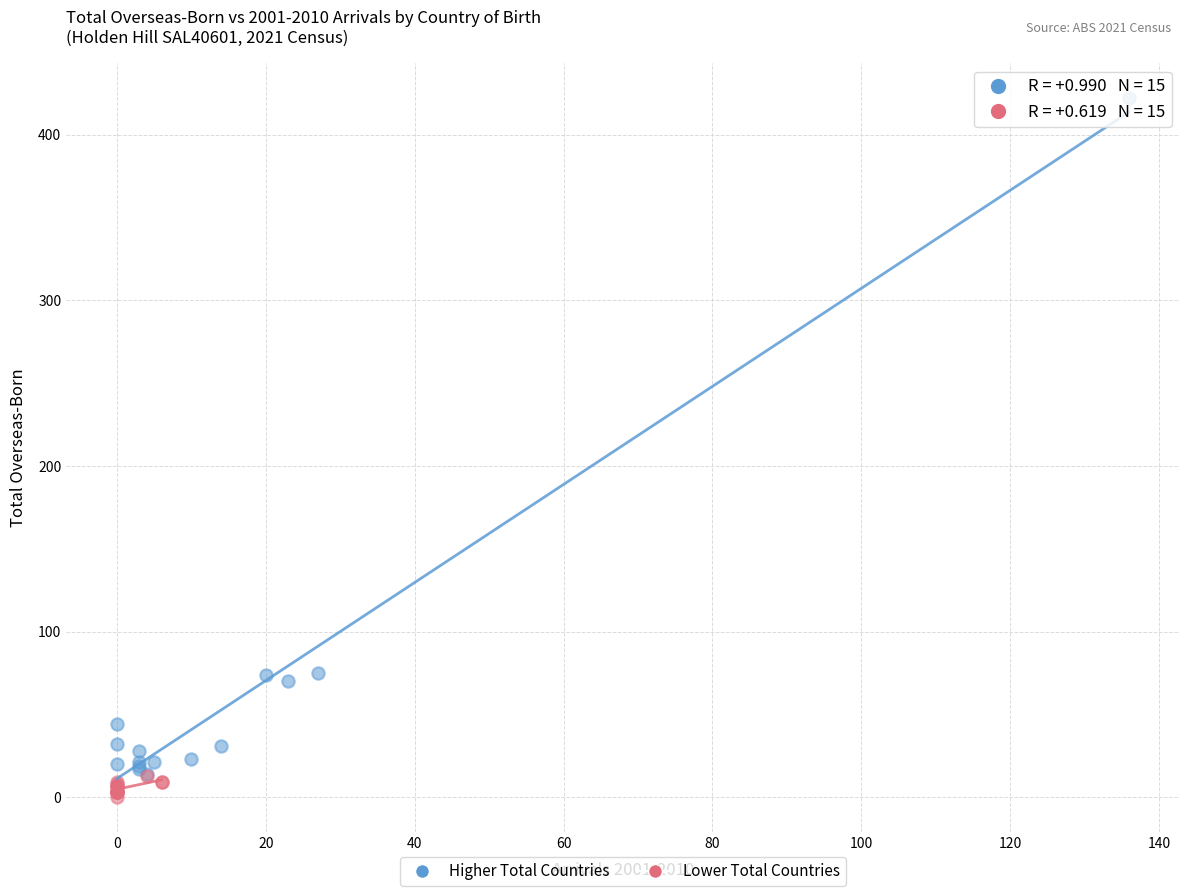

Which series has the largest Y range (max minus min)?

Higher Total Countries